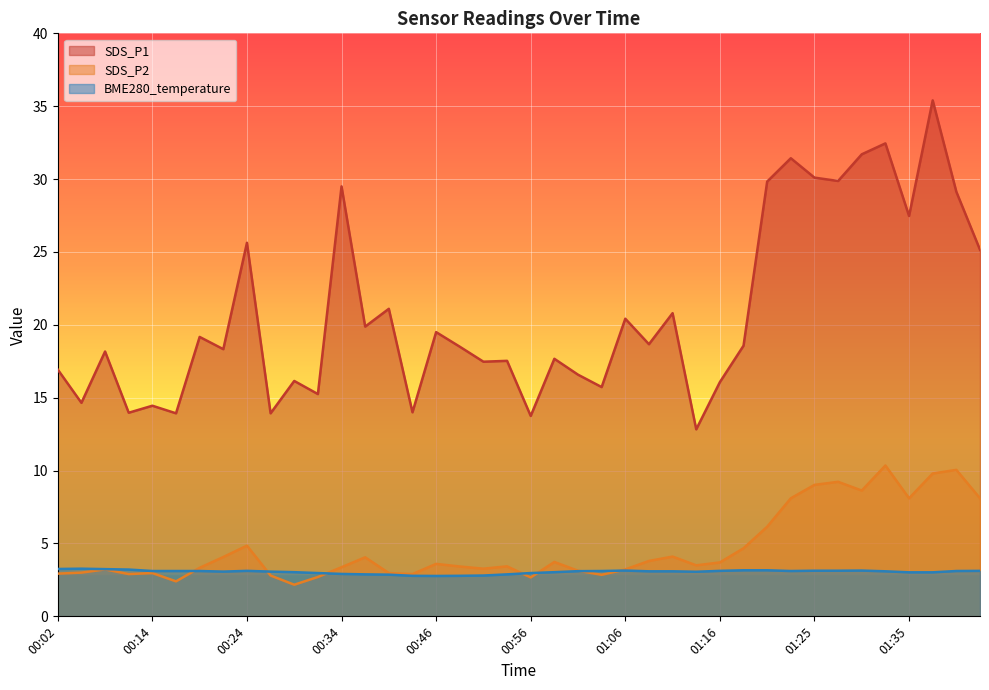

What is the sum of all SDS_P2 values?

187.2